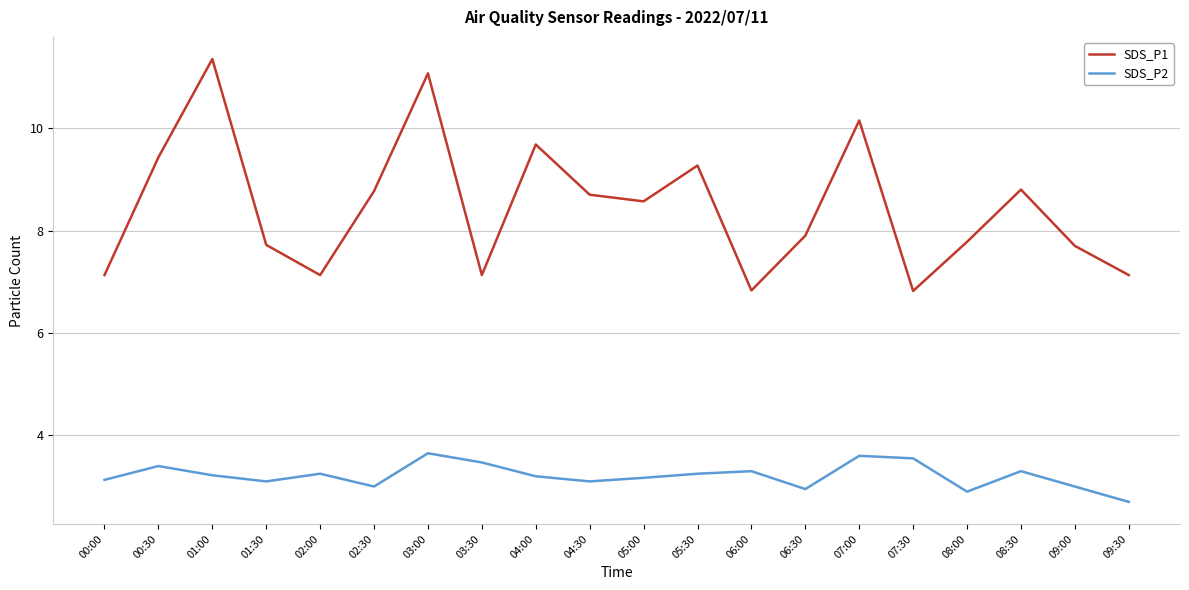

True or false: SDS_P2 and SDS_P1 cross at least once.

False